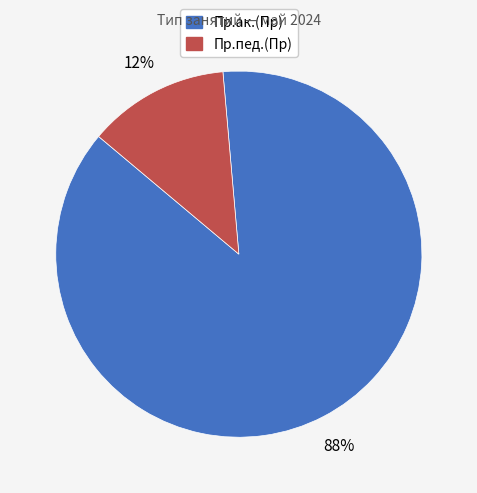

Between Пр.ак.(Пр) and Пр.пед.(Пр), which is larger?

Пр.ак.(Пр)